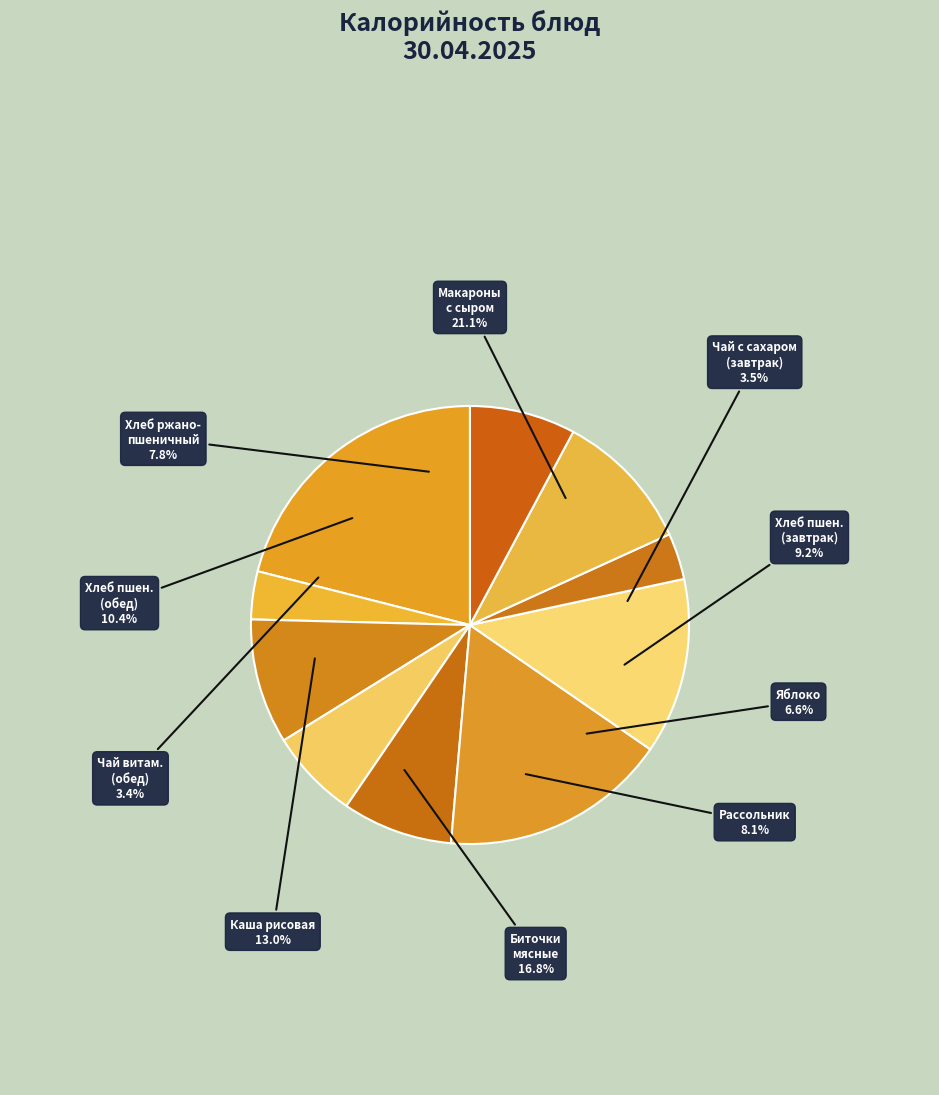

Count the number of slices in the pie.

10